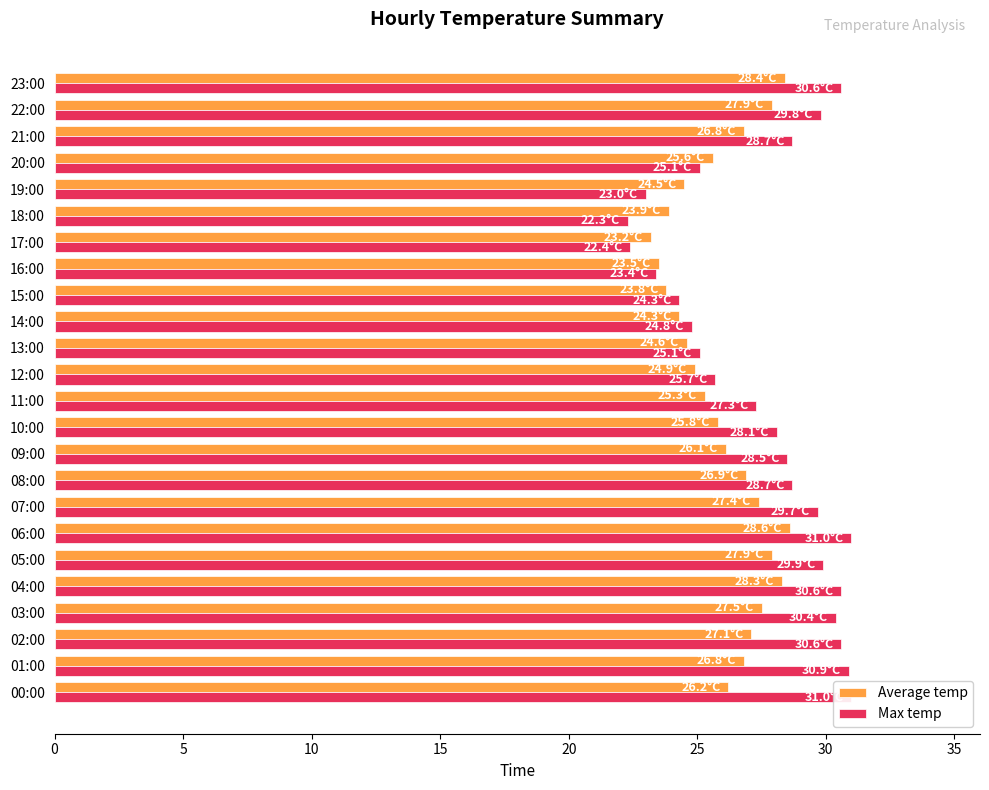

What is the label of the 7th bar from the right?

17:00